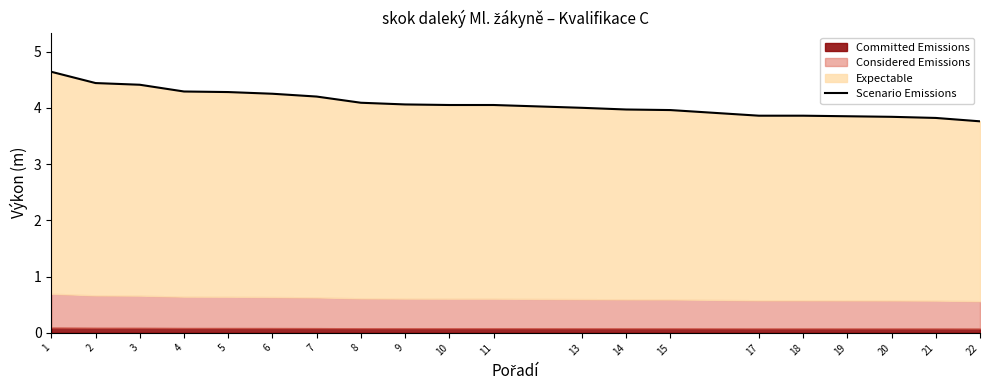

Reading left to right, extract all data points from this chart.

1=4.6	2=4.4	3=4.4	4=4.3	5=4.3	6=4.2	7=4.2	8=4.1	9=4.1	10=4.0	11=4.0	13=4.0	14=4.0	15=4.0	17=3.9	18=3.9	19=3.9	20=3.8	21=3.8	22=3.8